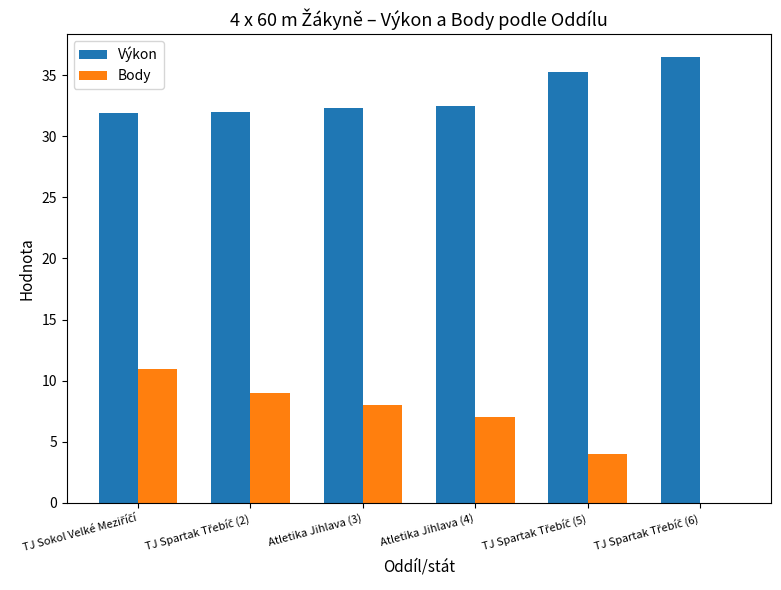

How many groups of bars are there?

6